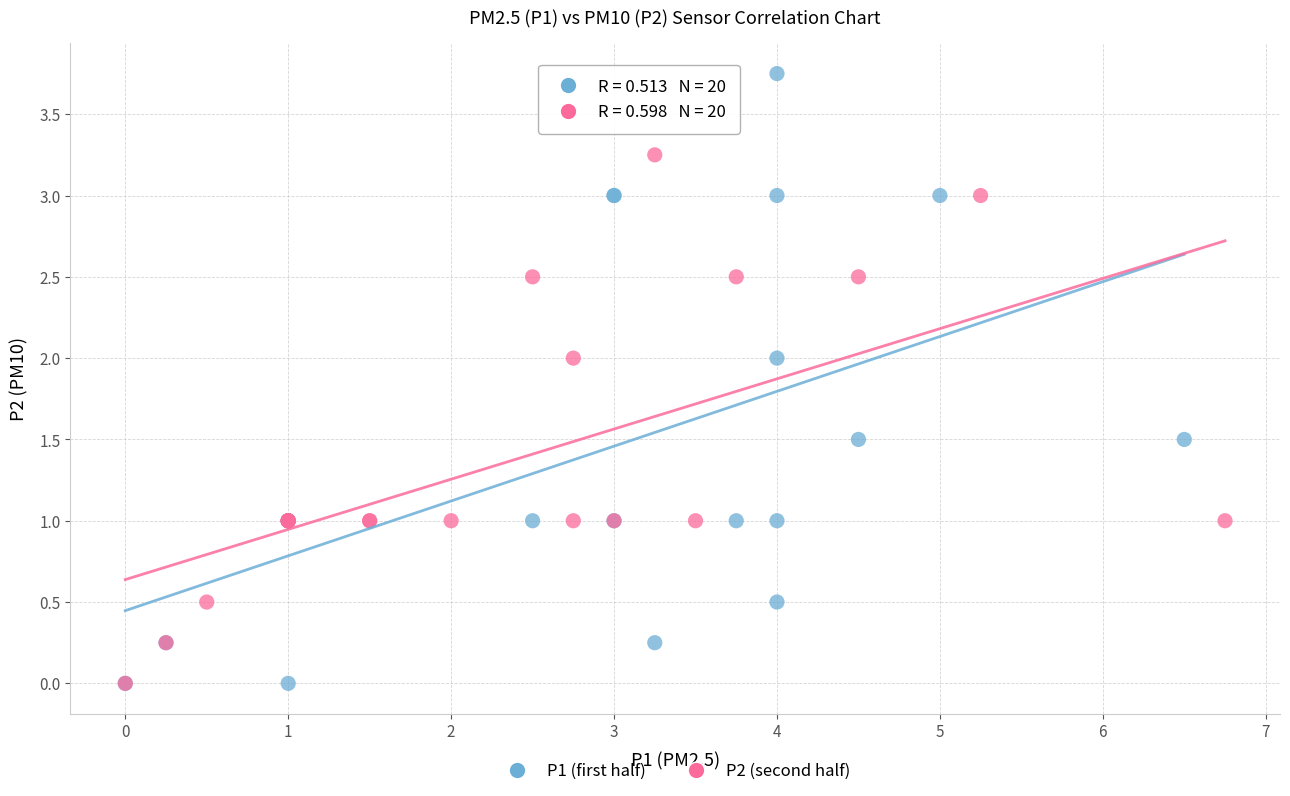

Which series reaches the maximum Y coordinate?

P1 (first half)